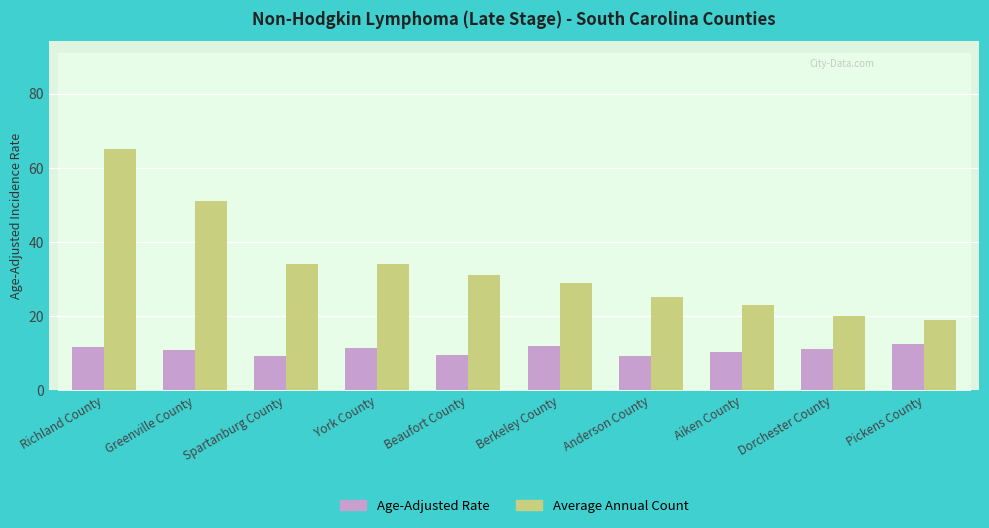

What is the difference between the highest and lowest values at Pickens County?

6.5